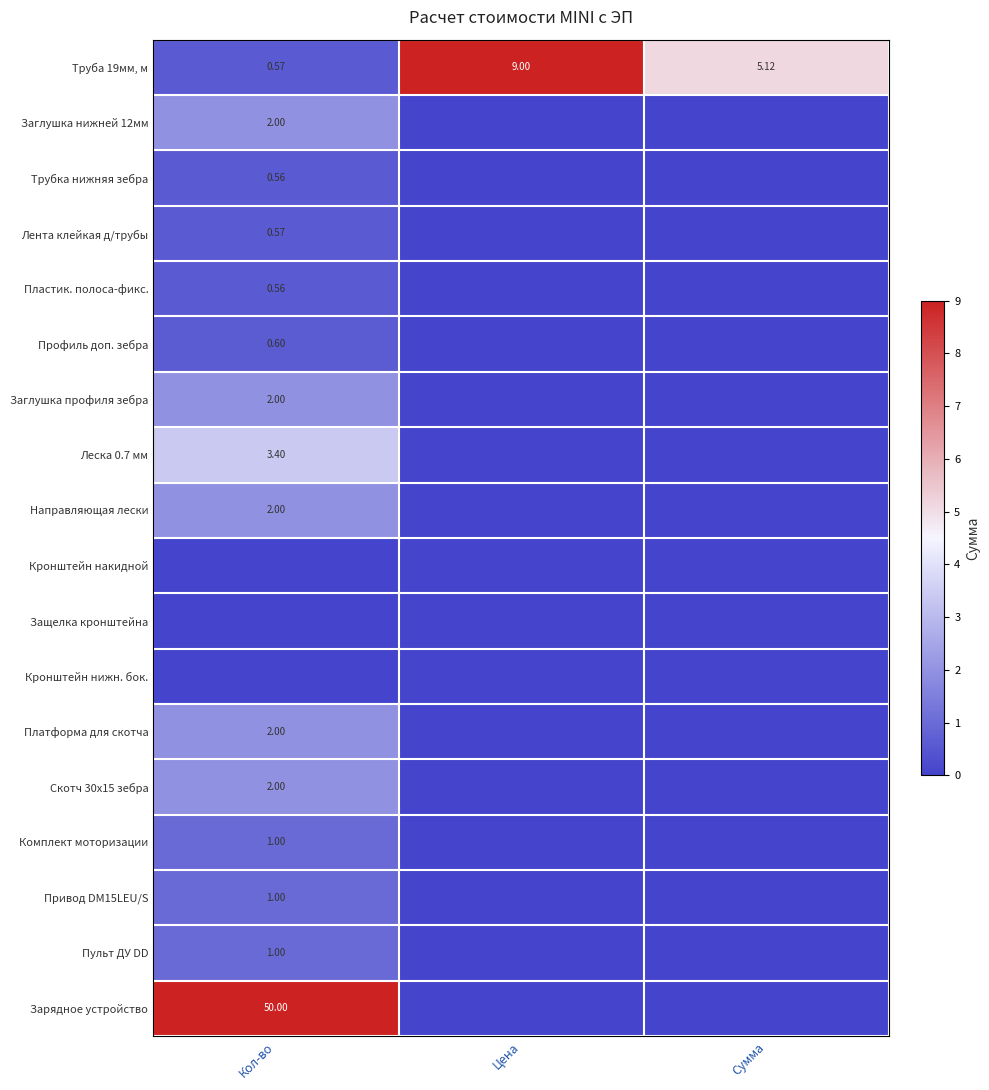

At which label does Кронштейн нижн. бок. reach its peak?

Кол-во